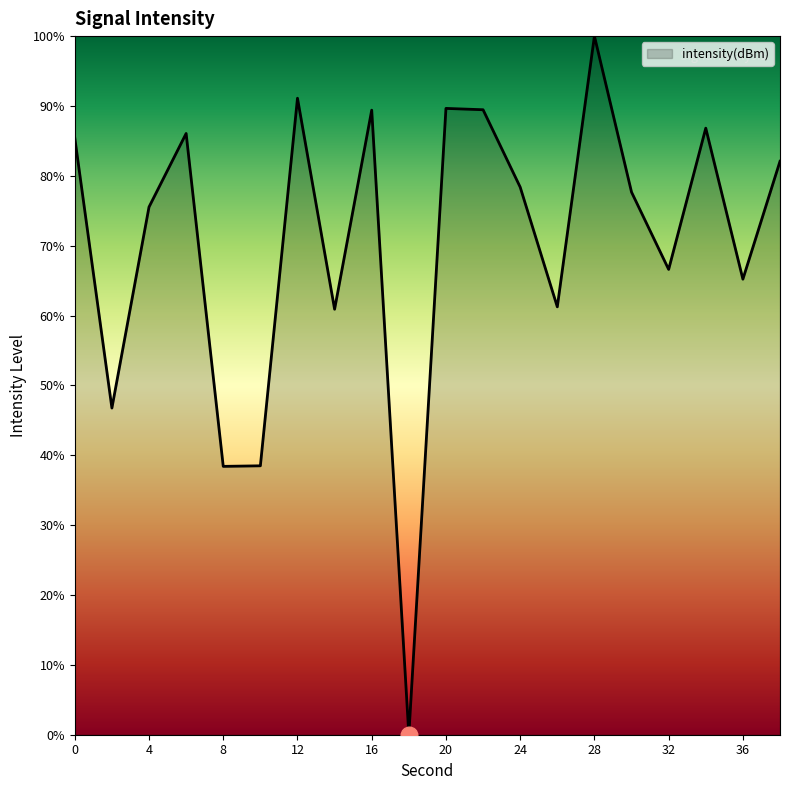

What is the difference between the maximum and minimum values?

100.0